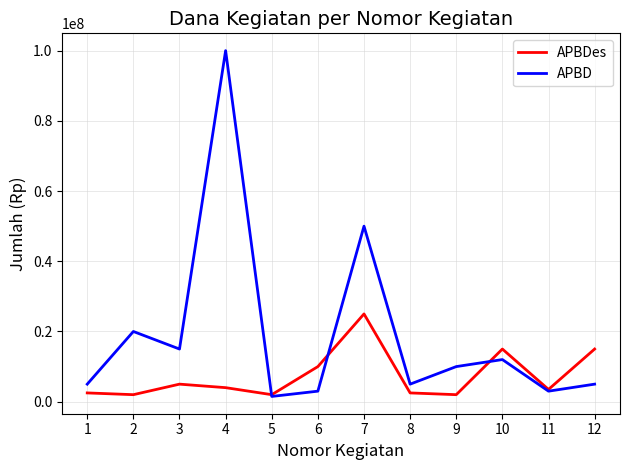

At which category does APBD reach its first local valley?

3